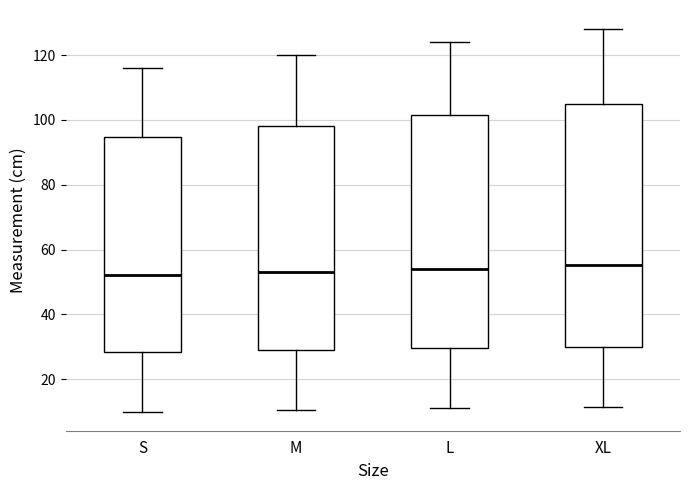

Where does the lower whisker of the box for L end on the y-axis? The values are not printed on the chart, so give them approximately, as read against the axis.

12